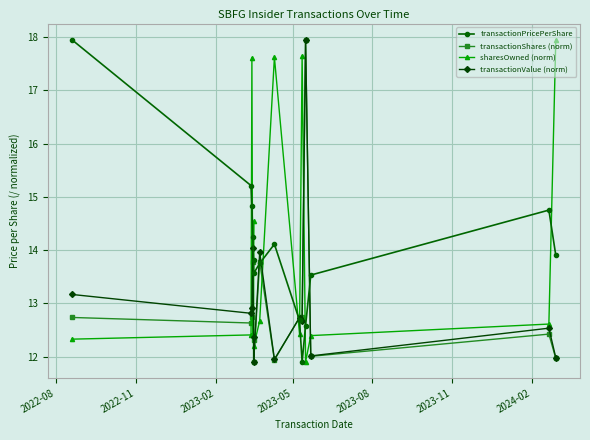

Which series has the largest total across all categories?

transactionPricePerShare